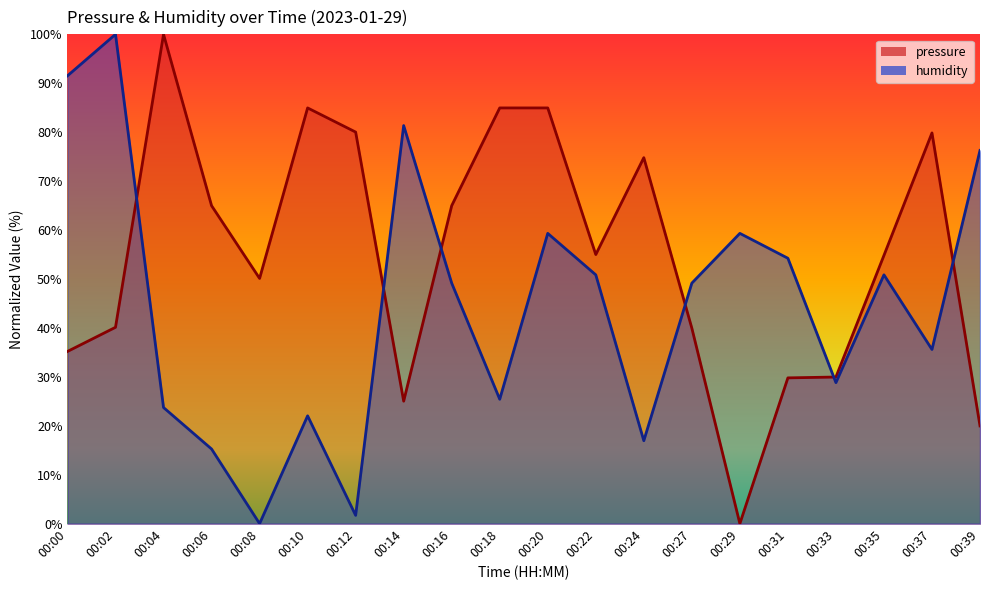

The pressure series shows 122.9 at 00:10. True or false?

False